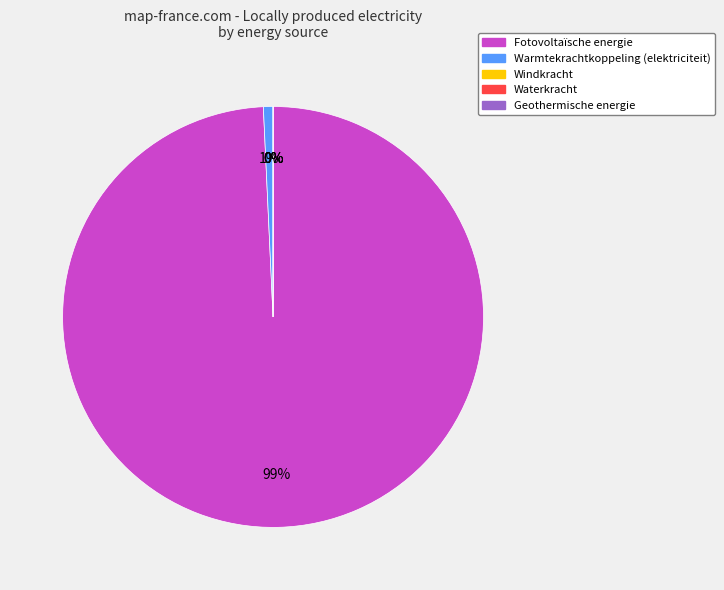

Is it true that Fotovoltaïsche energie is 89% of the pie?

False